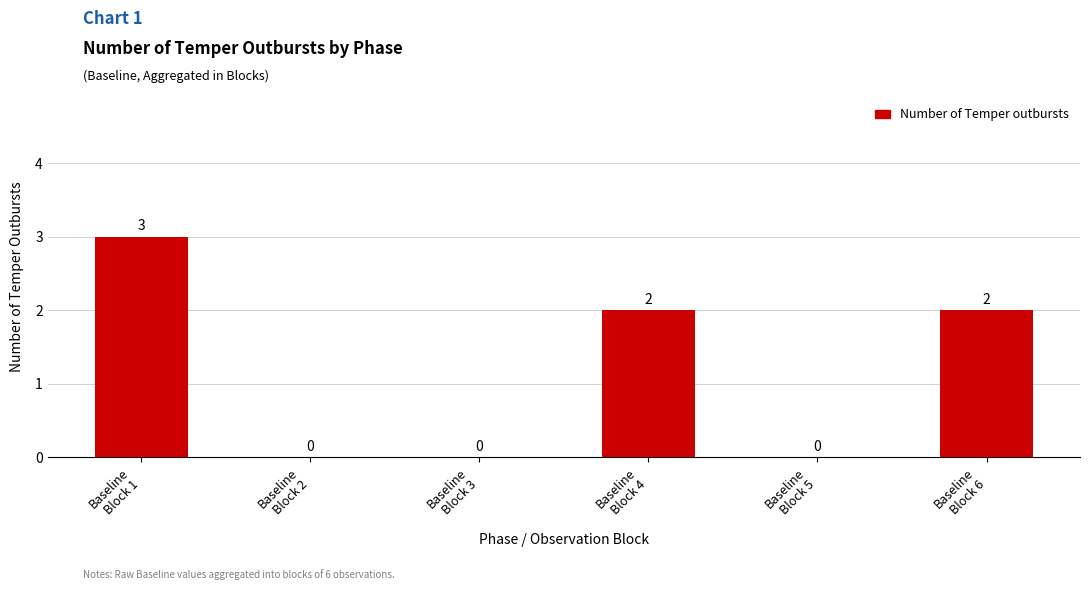

Are the bars horizontal?

No